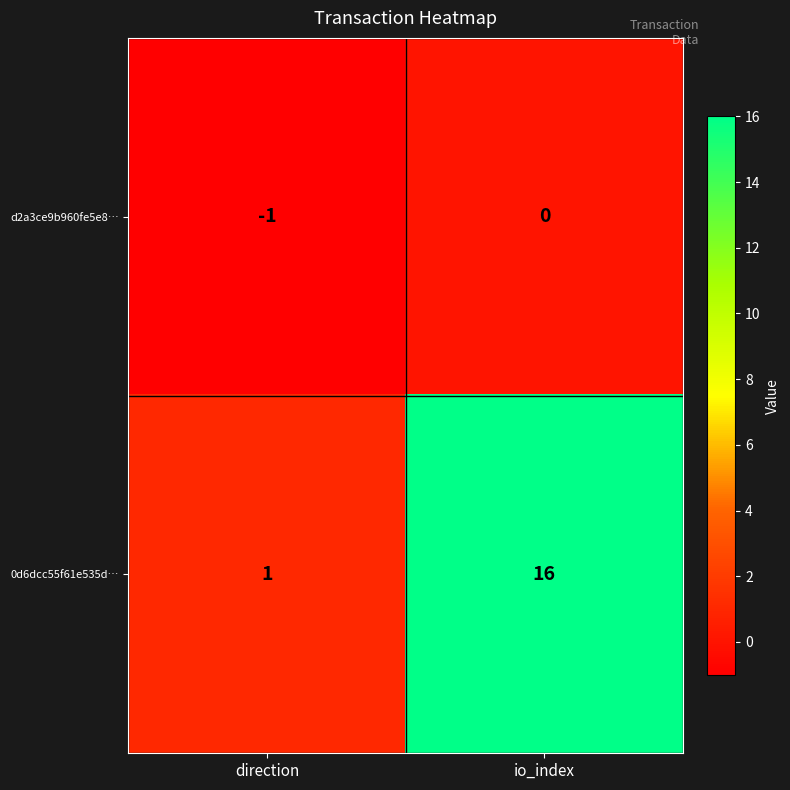

List the series in order of their peak value, highest first.

0d6dcc55f61e535d…, d2a3ce9b960fe5e8…